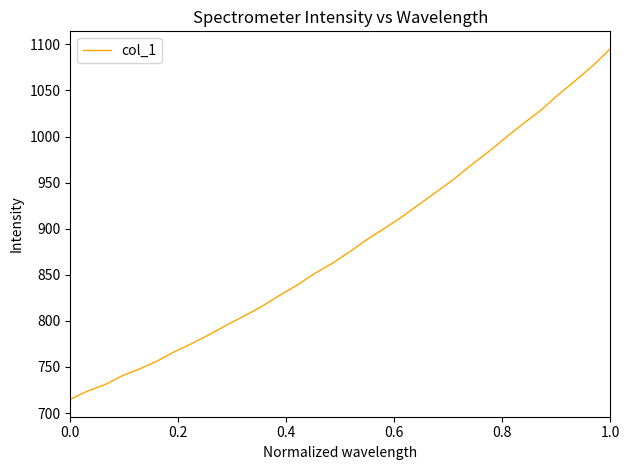

What is the minimum value shown in the chart?

715.0